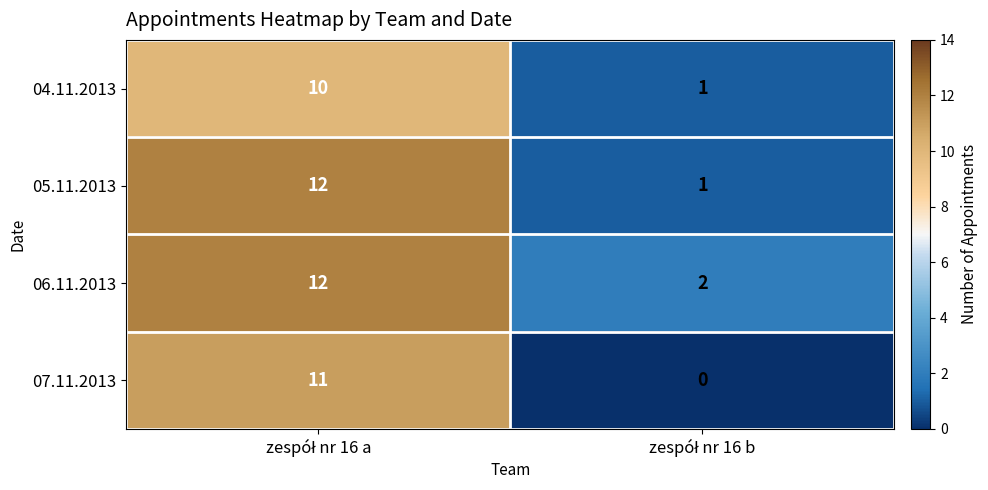

What is the difference between the maximum and minimum values in the 04.11.2013 series?

9